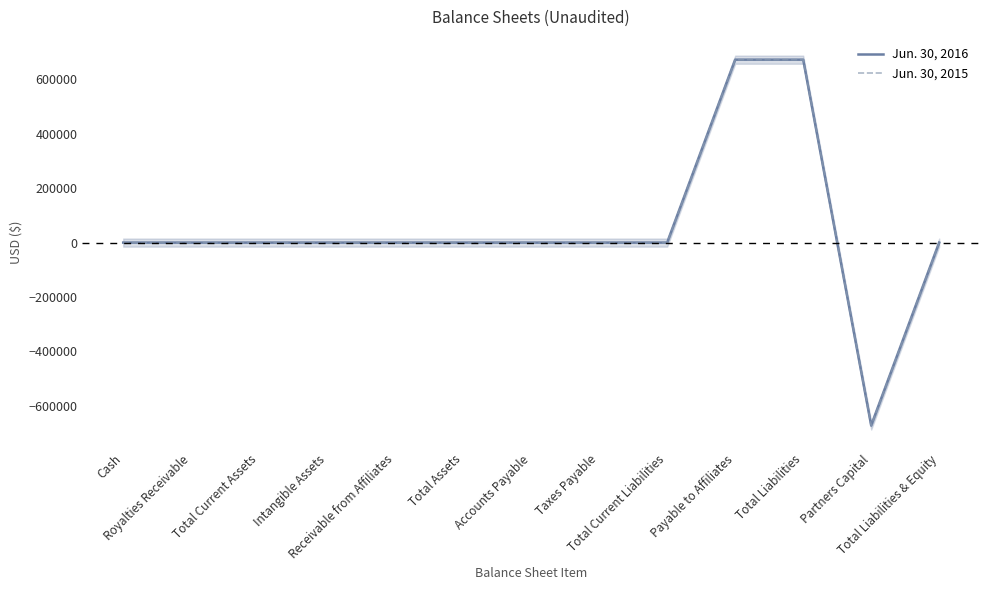

What is the value of the Jun. 30, 2015 point at the 12th from the left?

-672769